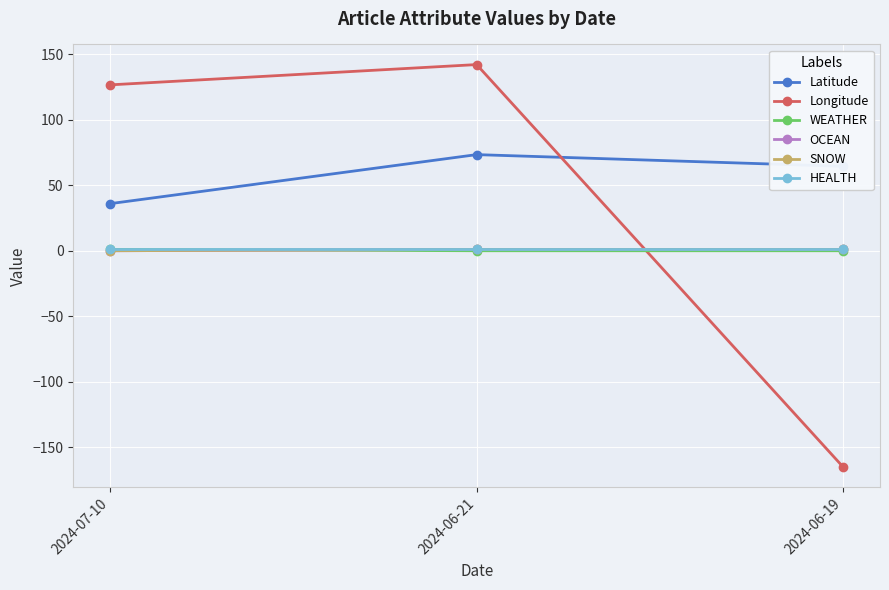

Rank the categories by Longitude value from lowest to highest.

2024-06-19, 2024-07-10, 2024-06-21